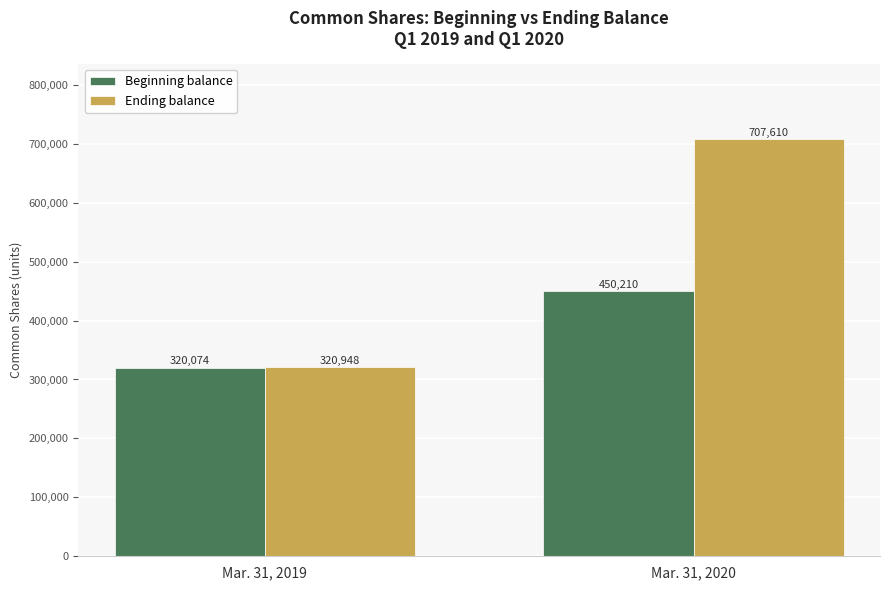

What is the value of the Beginning balance bar at the 2nd from the left?

450210